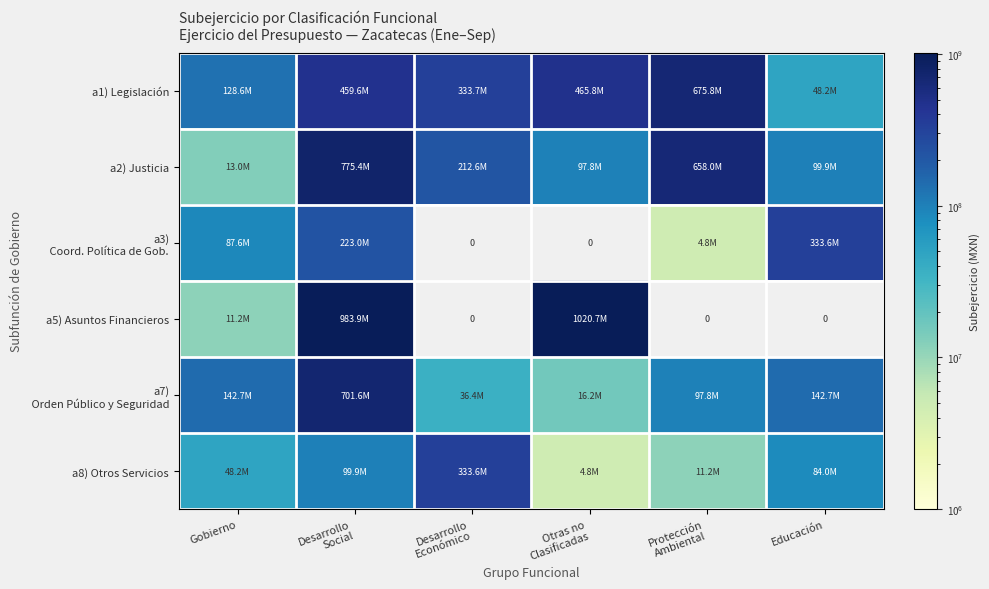

How many data points in a2) Justicia are above 212586235?

3